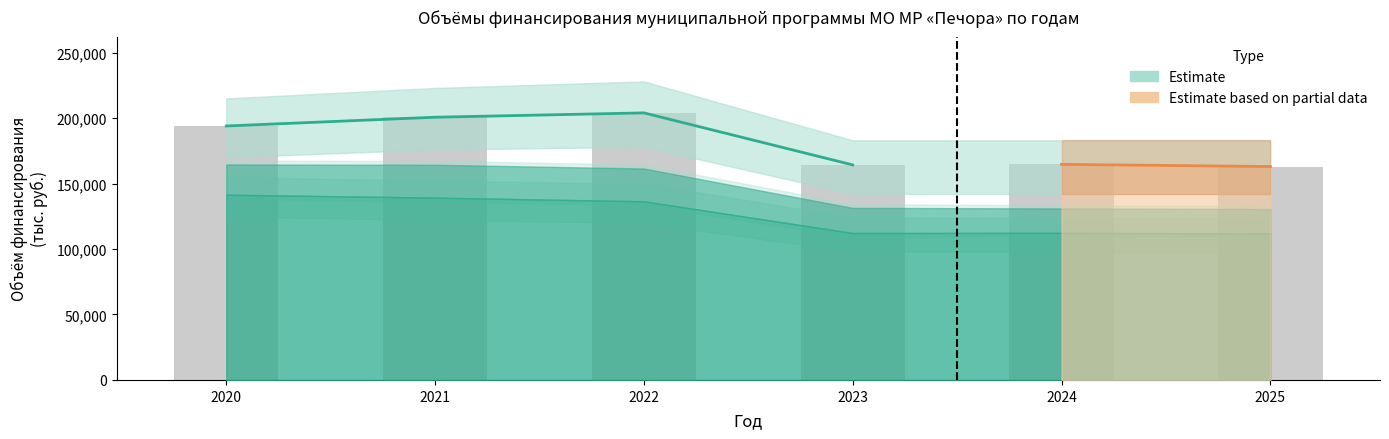

True or false: Администрация МР «Печора» has a value of 241843.9 at 2021.

False